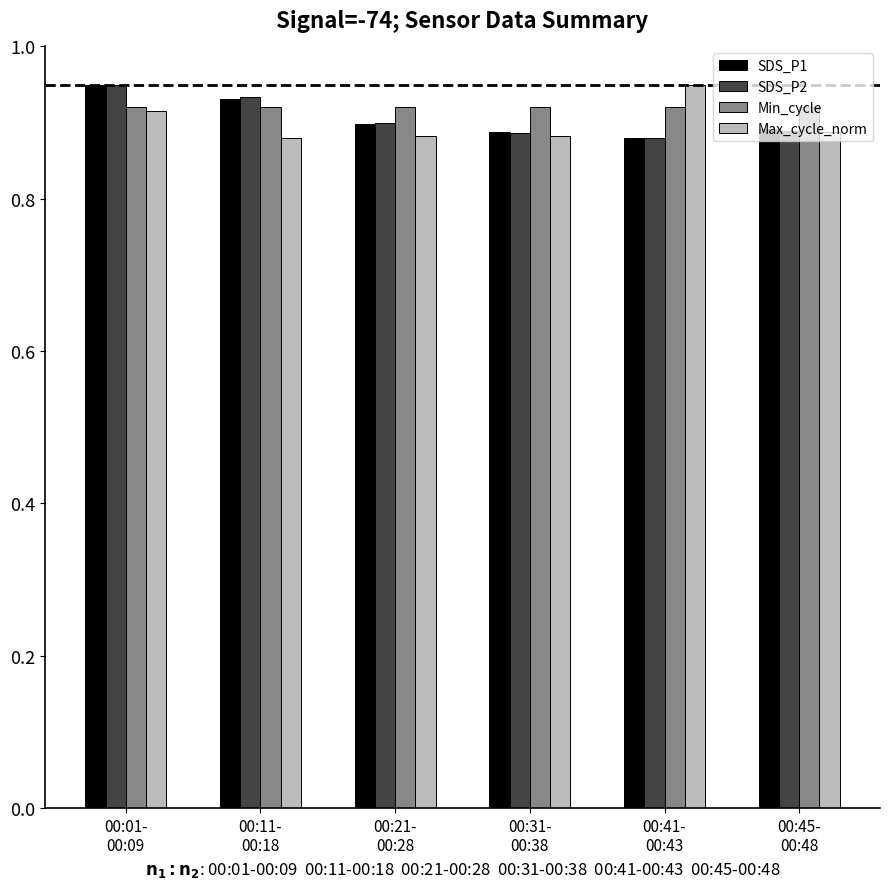

Count the Max_cycle_norm values in the range 0 to 1.

6